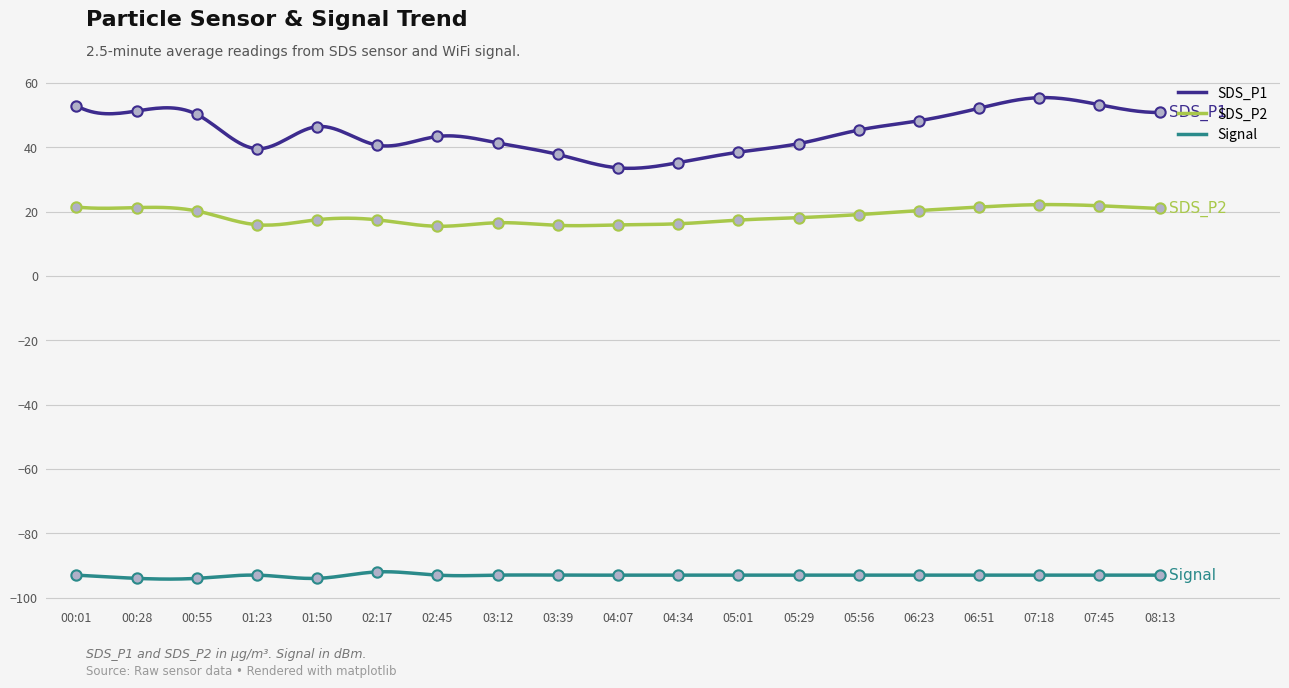

Which series reaches the minimum Y coordinate?

Signal